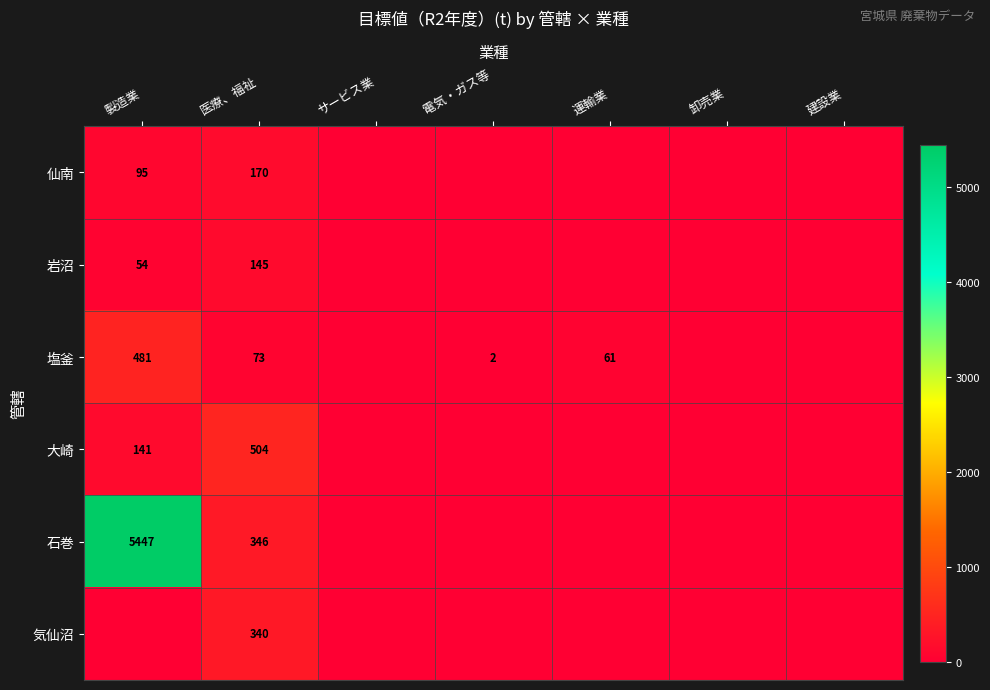

Is it true that 気仙沼 equals 518 at 医療、福祉?

False